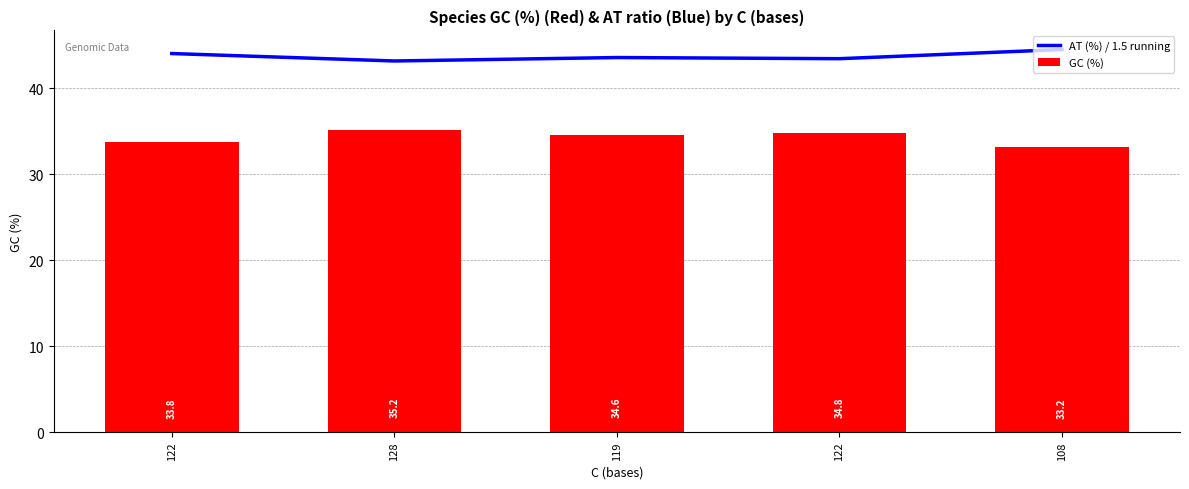

What is the label of the 5th bar from the left?

108